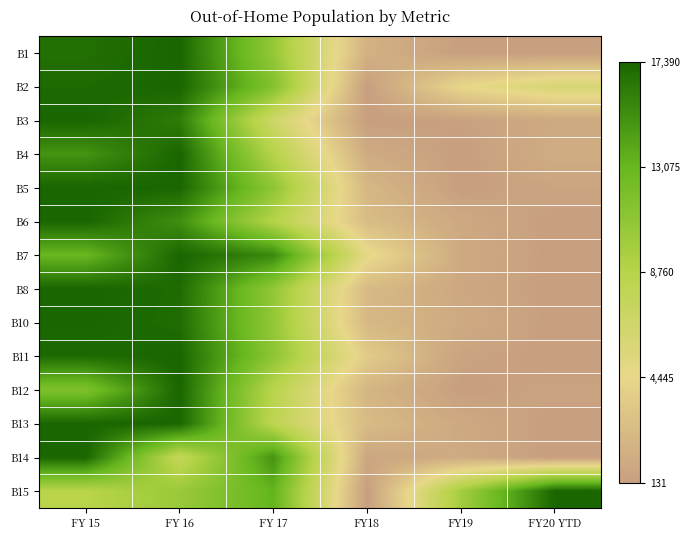

How many data points does each series have?

6